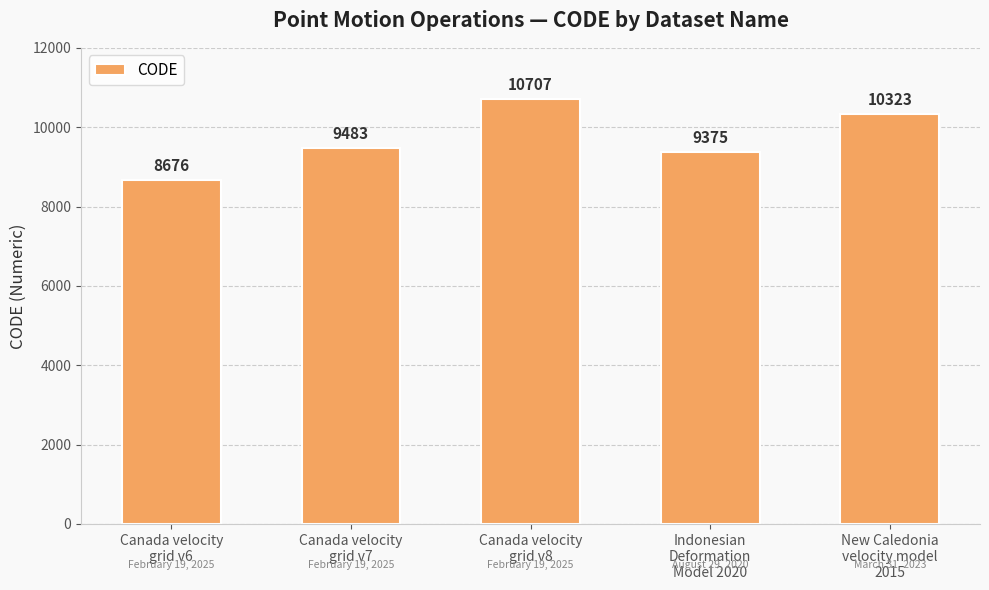

What is the value of the 4th bar from the left?

9375